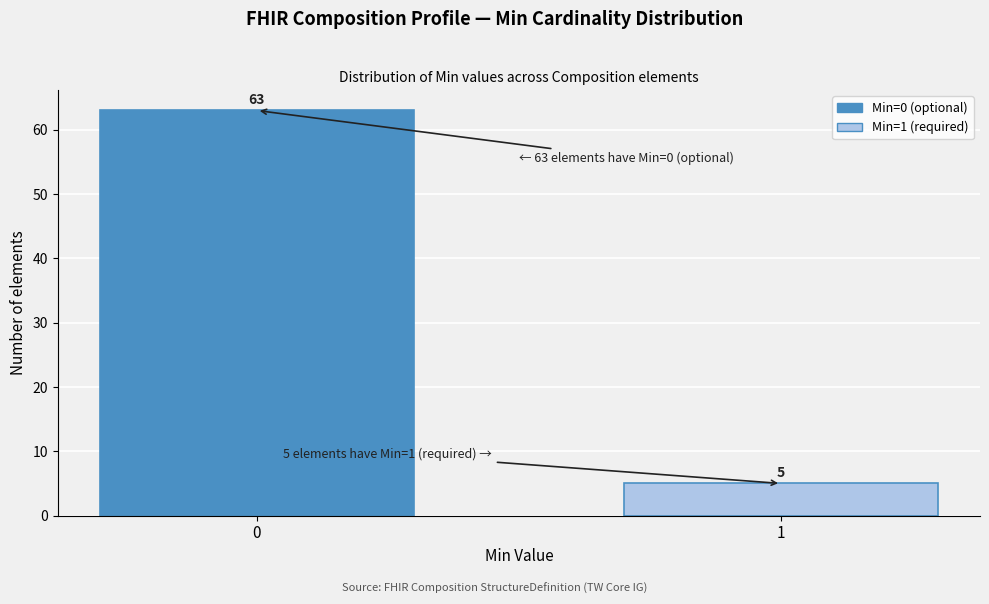

Reading left to right, extract all data points from this chart.

0=63	1=5